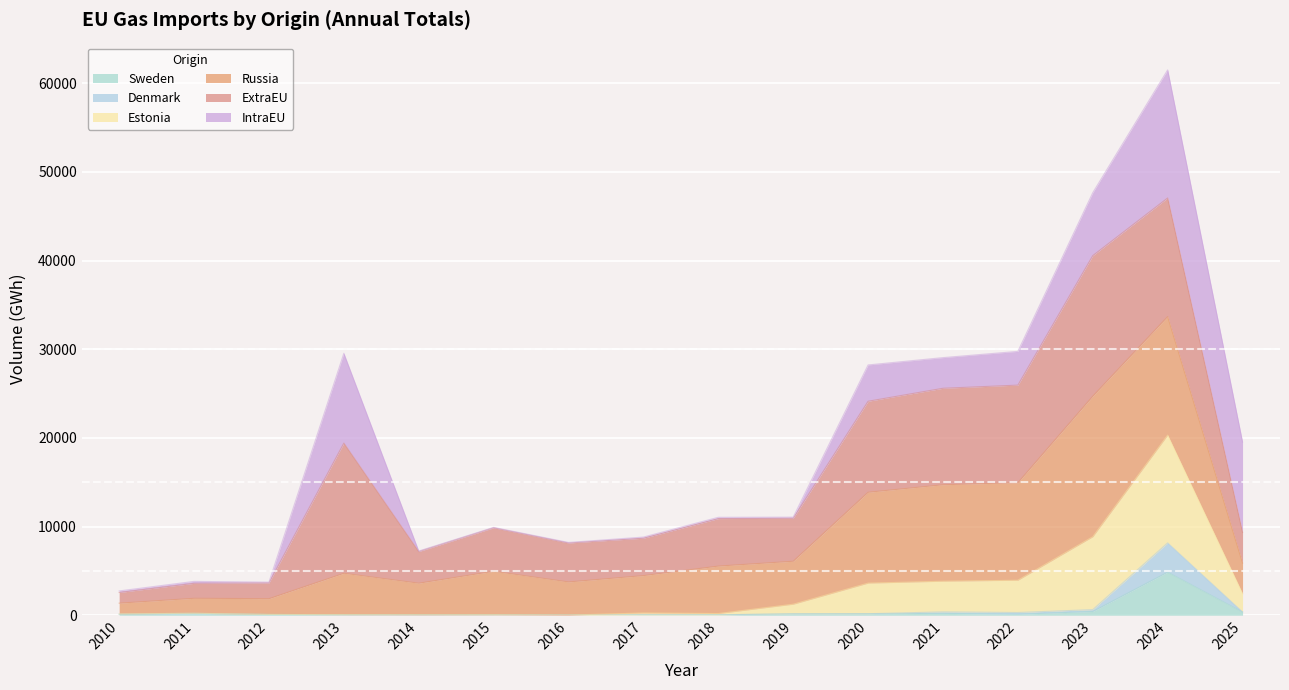

Where does the Sweden series first go above 107?

2011